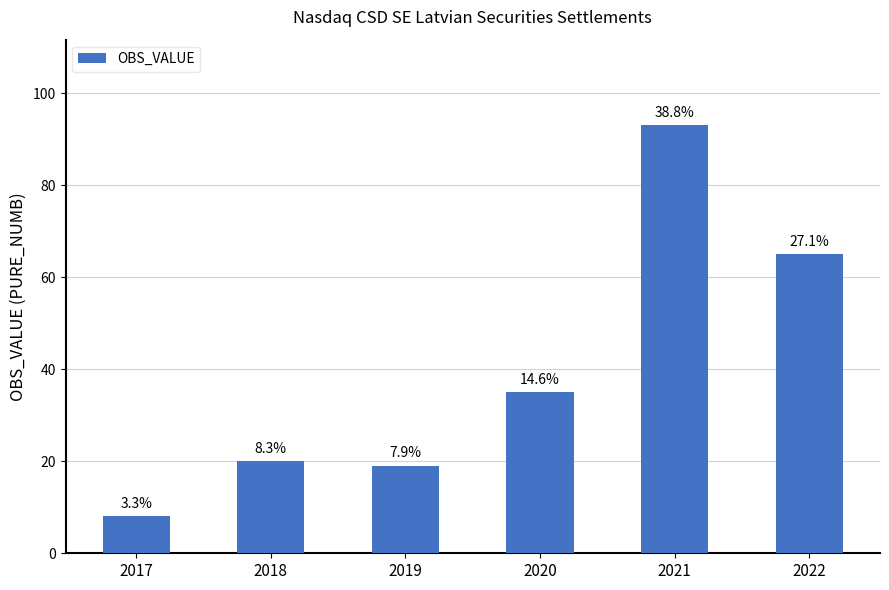

What is the sum of the values at 2019 and 2017?

27